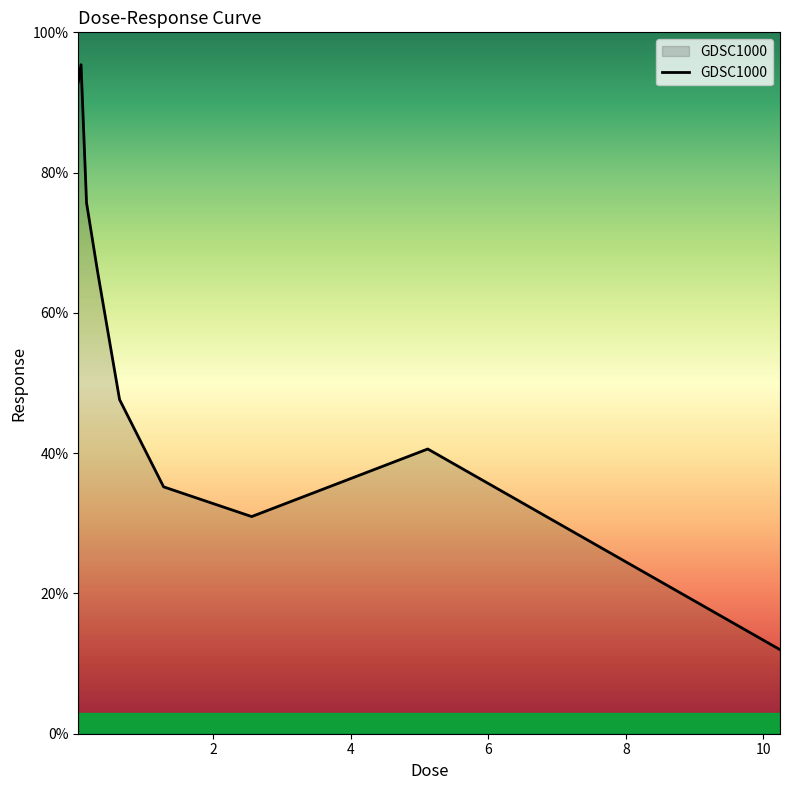

What is the greatest value displayed?

95.4